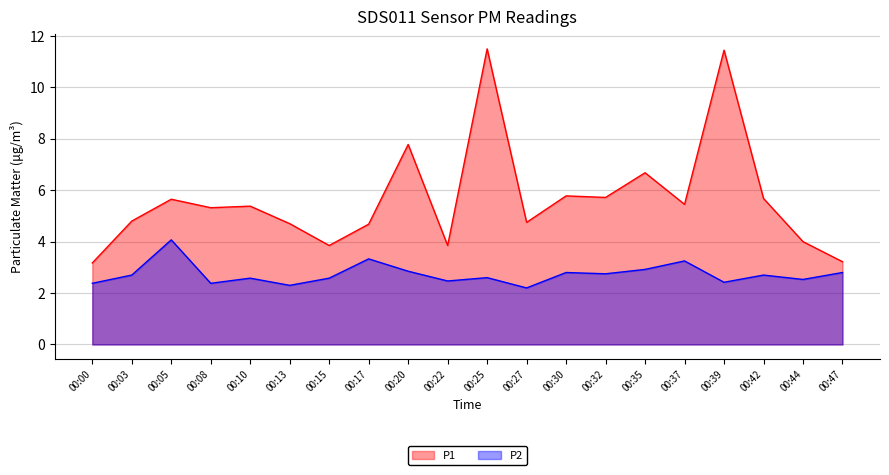

Reading right to left, transcribe all the data shown in this chart.

P1: 00:47=3.2	00:44=4.0	00:42=5.7	00:39=11.4	00:37=5.5	00:35=6.7	00:32=5.7	00:30=5.8	00:27=4.8	00:25=11.5	00:22=3.9	00:20=7.8	00:17=4.7	00:15=3.9	00:13=4.7	00:10=5.4	00:08=5.3	00:05=5.7	00:03=4.8	00:00=3.2
P2: 00:47=2.8	00:44=2.5	00:42=2.7	00:39=2.4	00:37=3.2	00:35=2.9	00:32=2.8	00:30=2.8	00:27=2.2	00:25=2.6	00:22=2.5	00:20=2.9	00:17=3.3	00:15=2.6	00:13=2.3	00:10=2.6	00:08=2.4	00:05=4.1	00:03=2.7	00:00=2.4